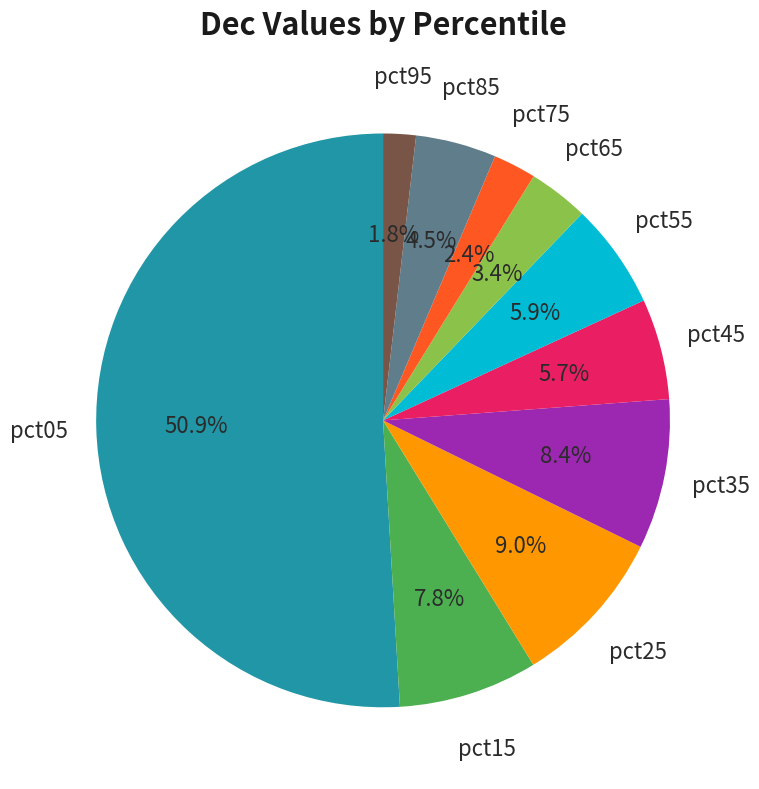

How many segments does this pie chart have?

10